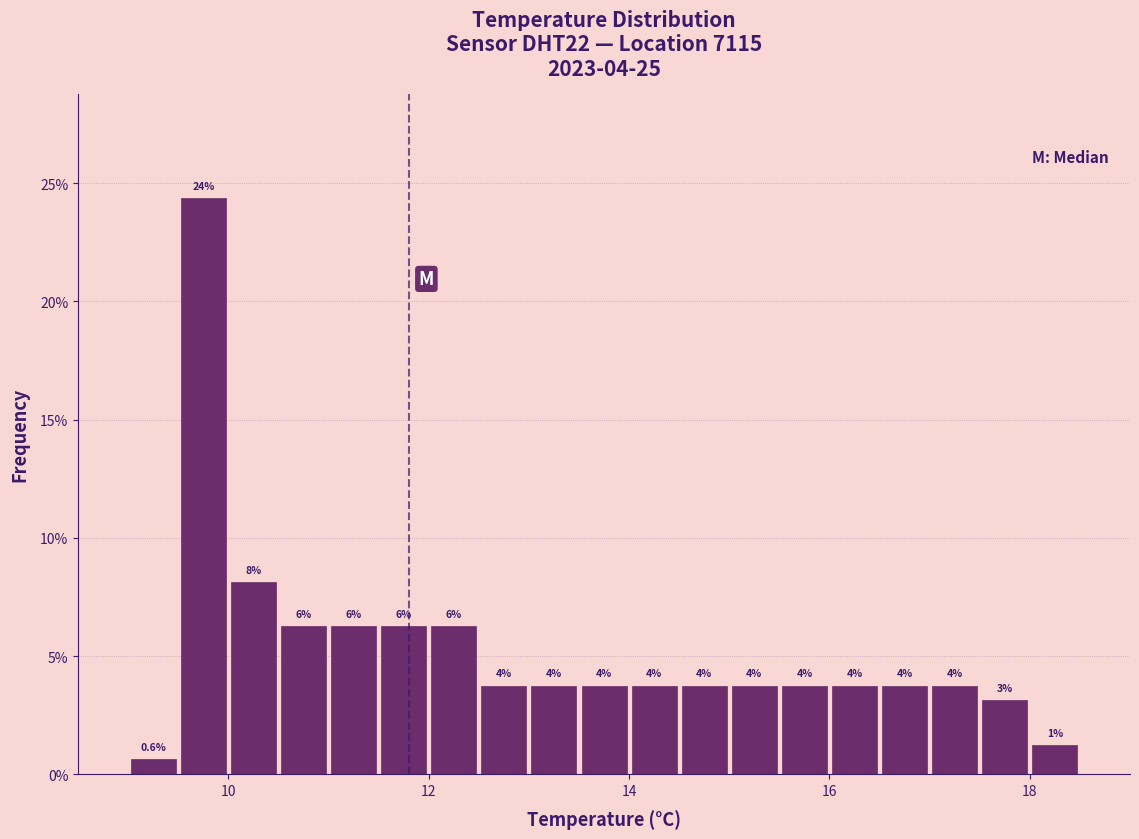

Read against the x-axis, roughly where is the centre of the tallest bar?

9.8